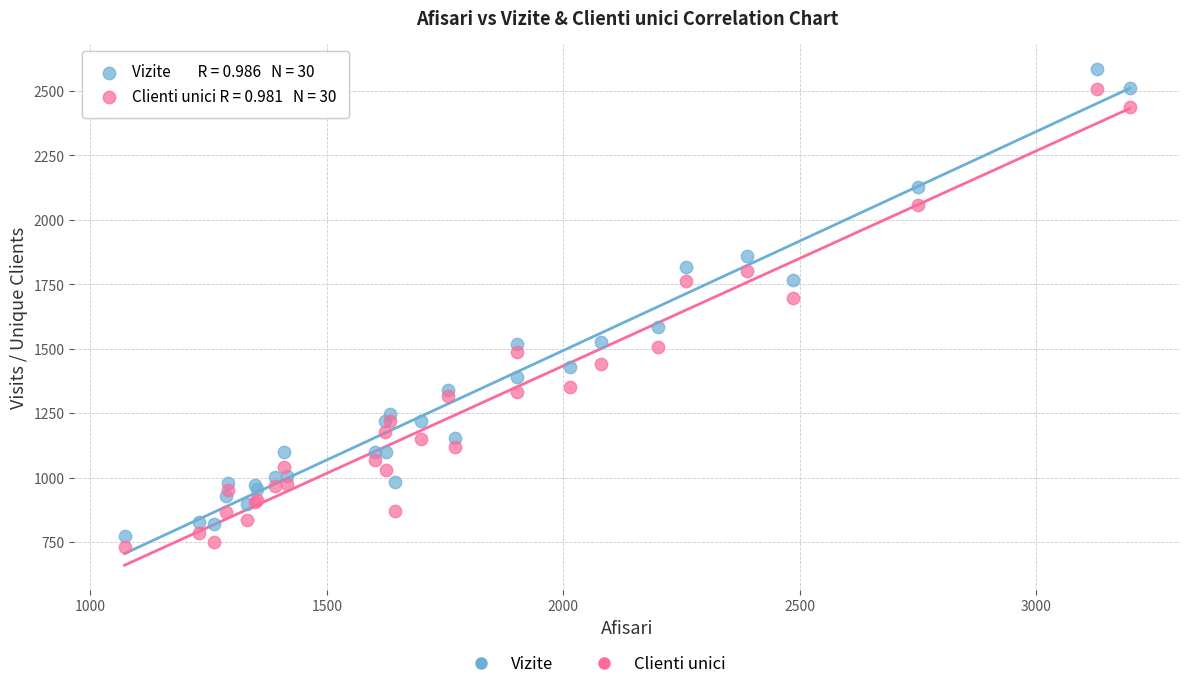

Which series has the widest spread of Y values?

Vizite